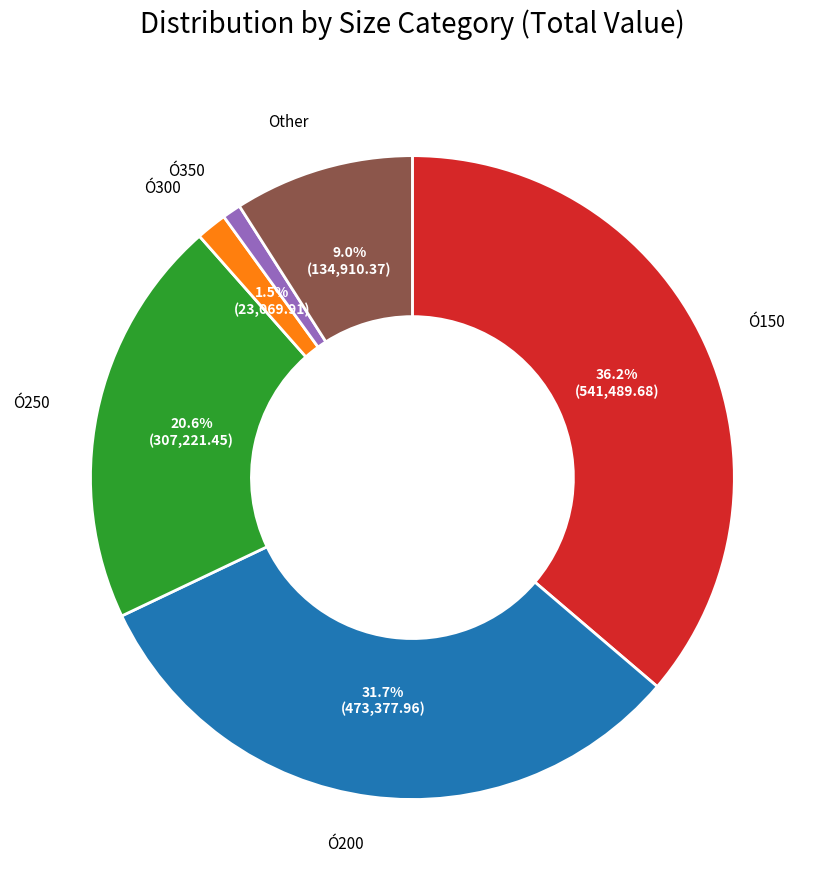

Is there a majority slice in this chart?

No